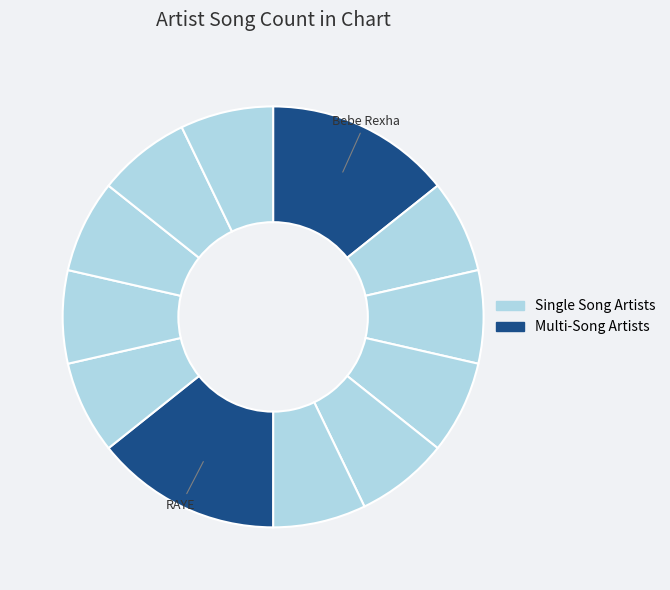

Count the number of slices in the pie.

12